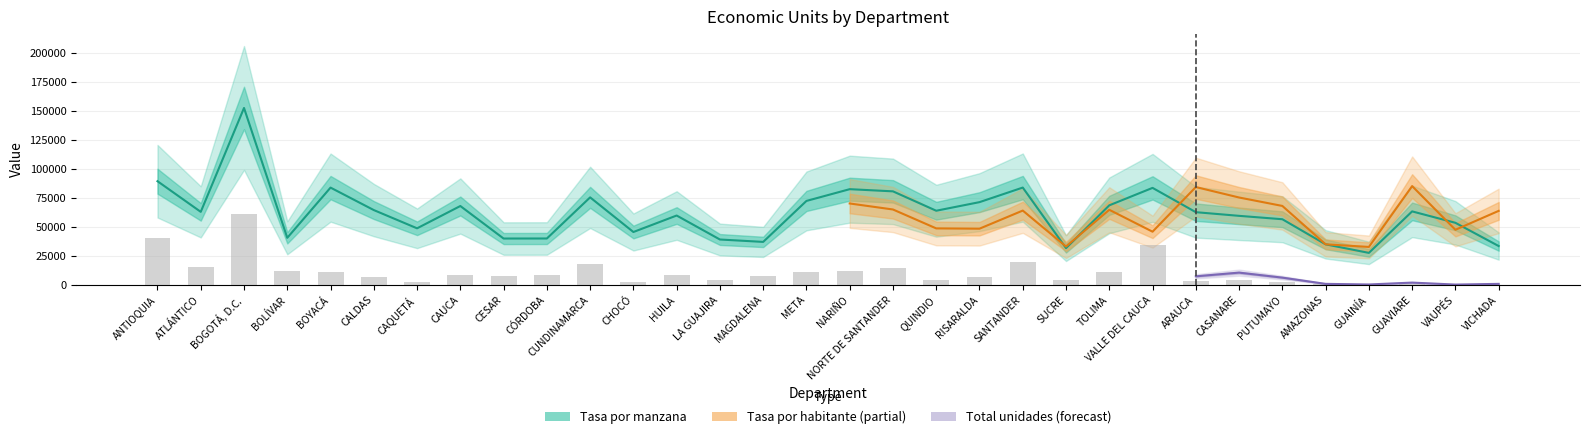

At how many categories does at least one series exceed 119826?

1